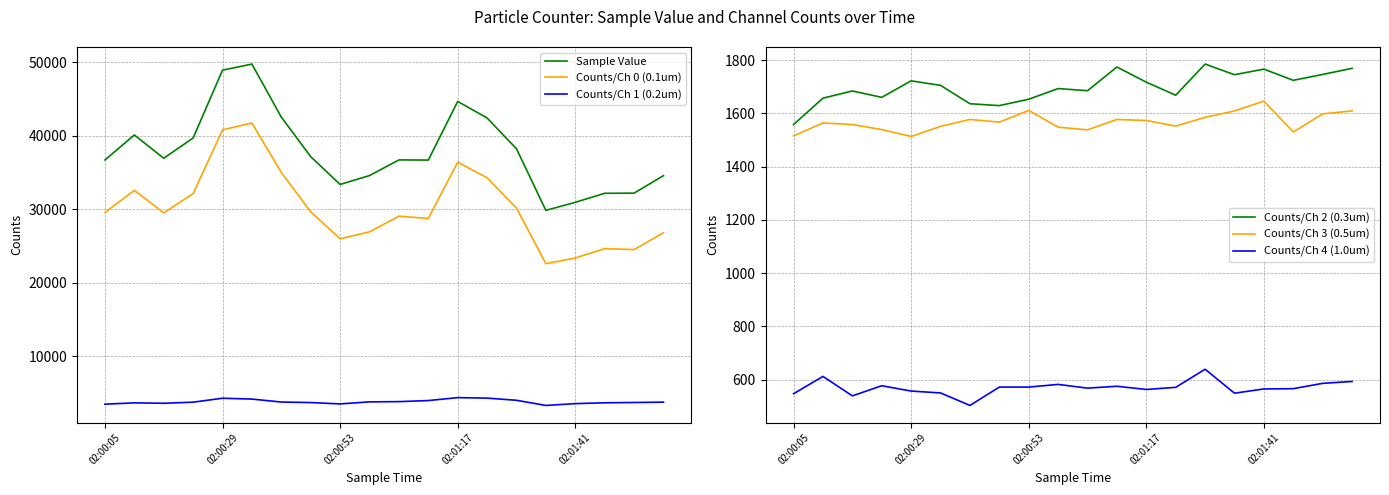

What is the average value of the Counts/Ch 0 (0.1um) series?

30232